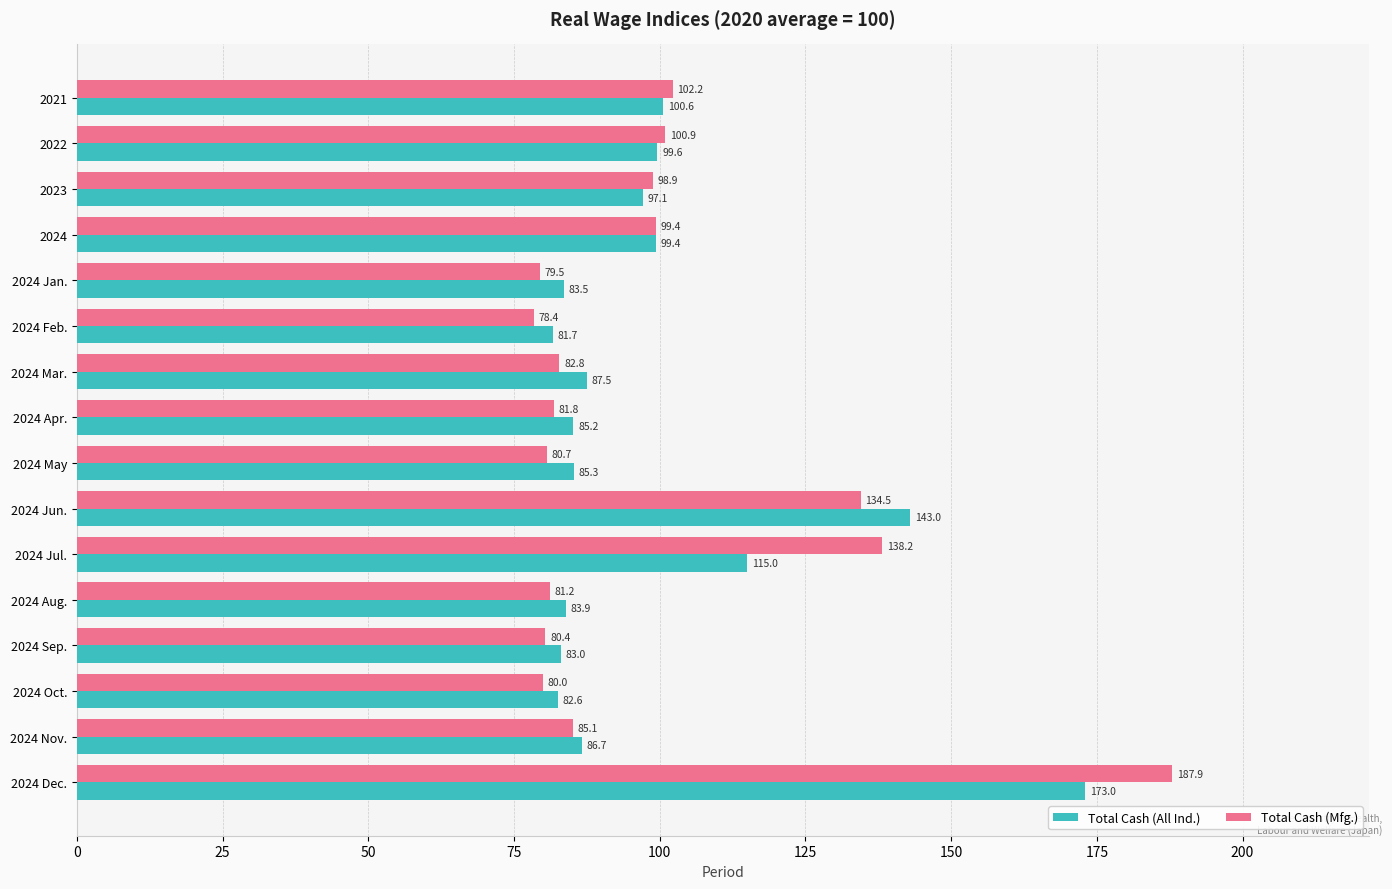

Which series has the widest spread of values?

Total Cash (Mfg.)